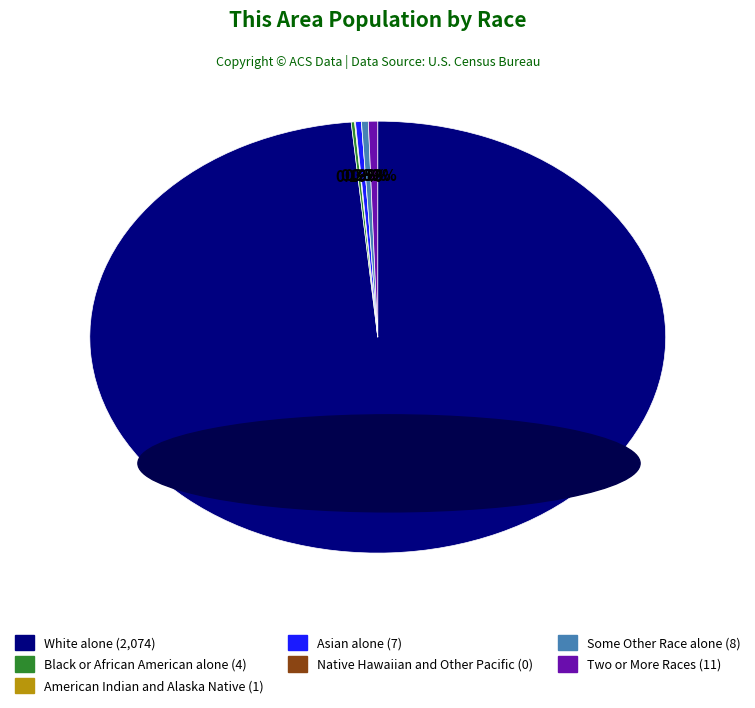

Is there any slice that represents more than half of the pie?

Yes